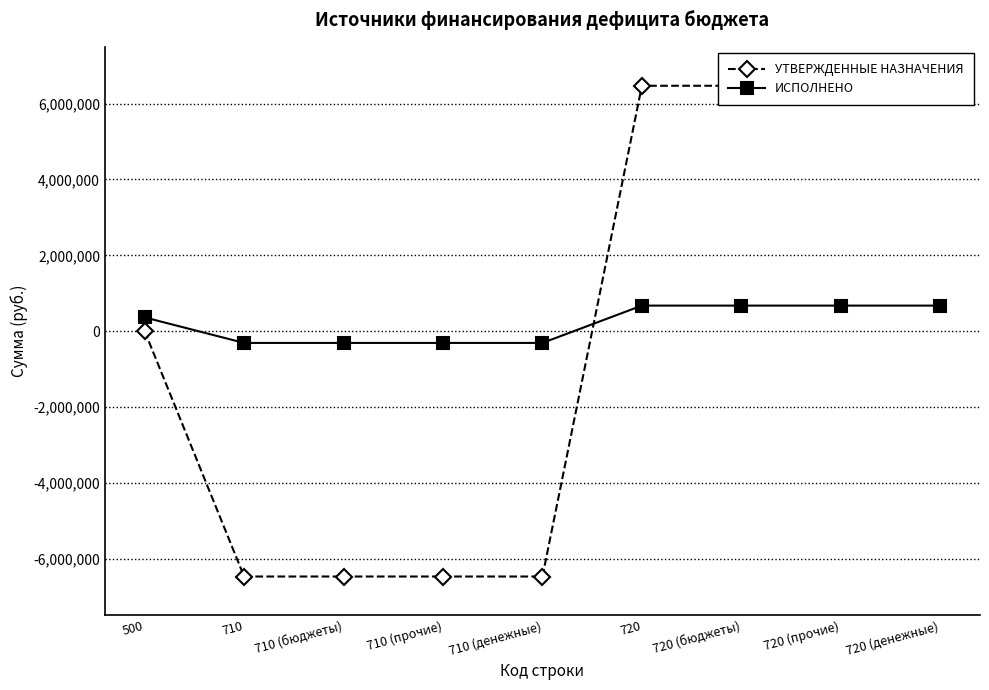

Is it true that ИСПОЛНЕНО equals 362429.0 at 500?

True